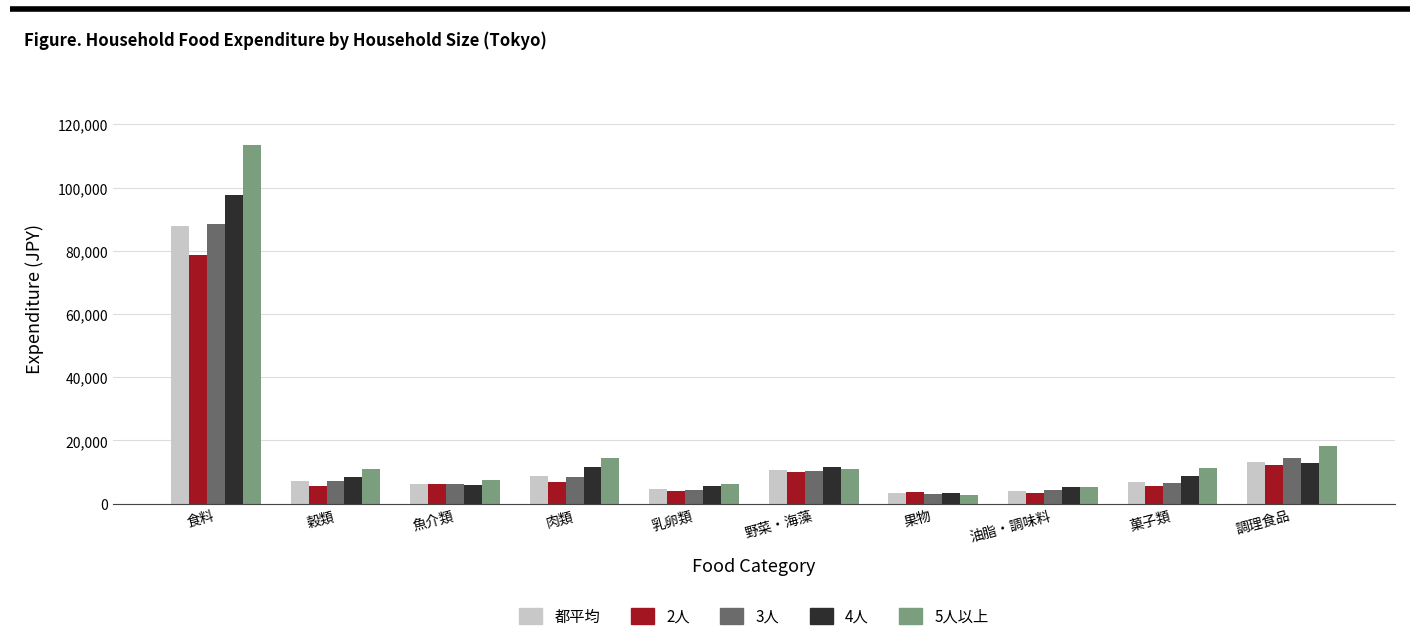

The value of 都平均 at 乳卵類 is 4593. True or false?

True